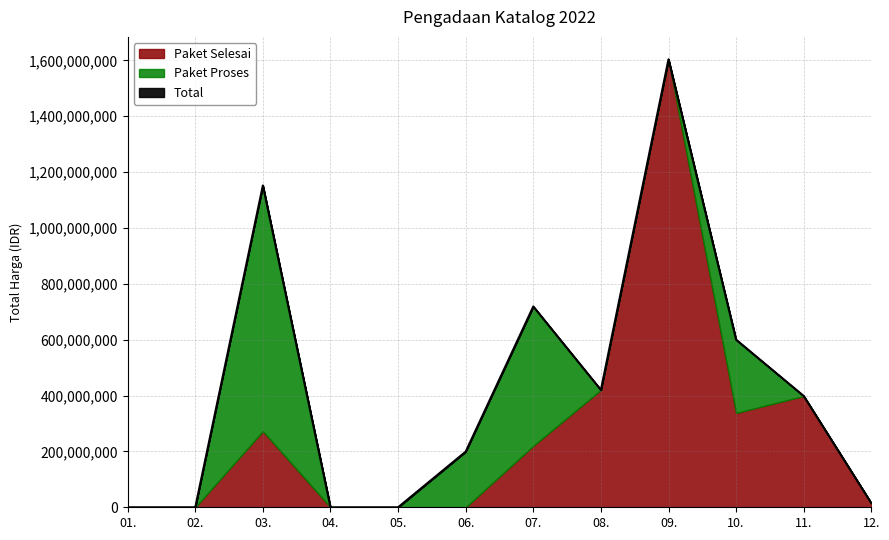

The value of Paket Proses at 0 is 250508890. True or false?

False